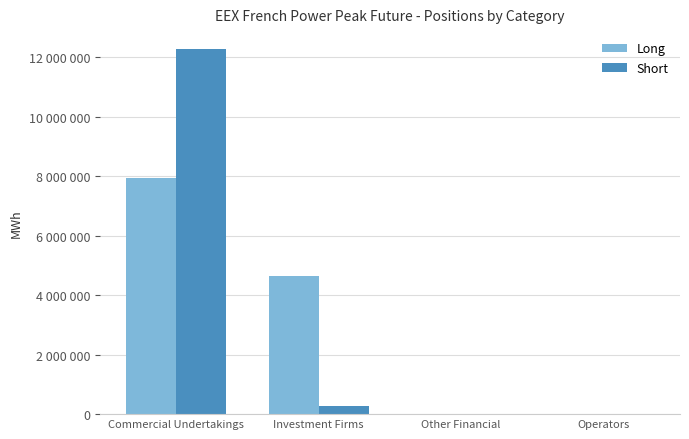

What is the difference between the maximum and minimum values in the Short series?

12266640